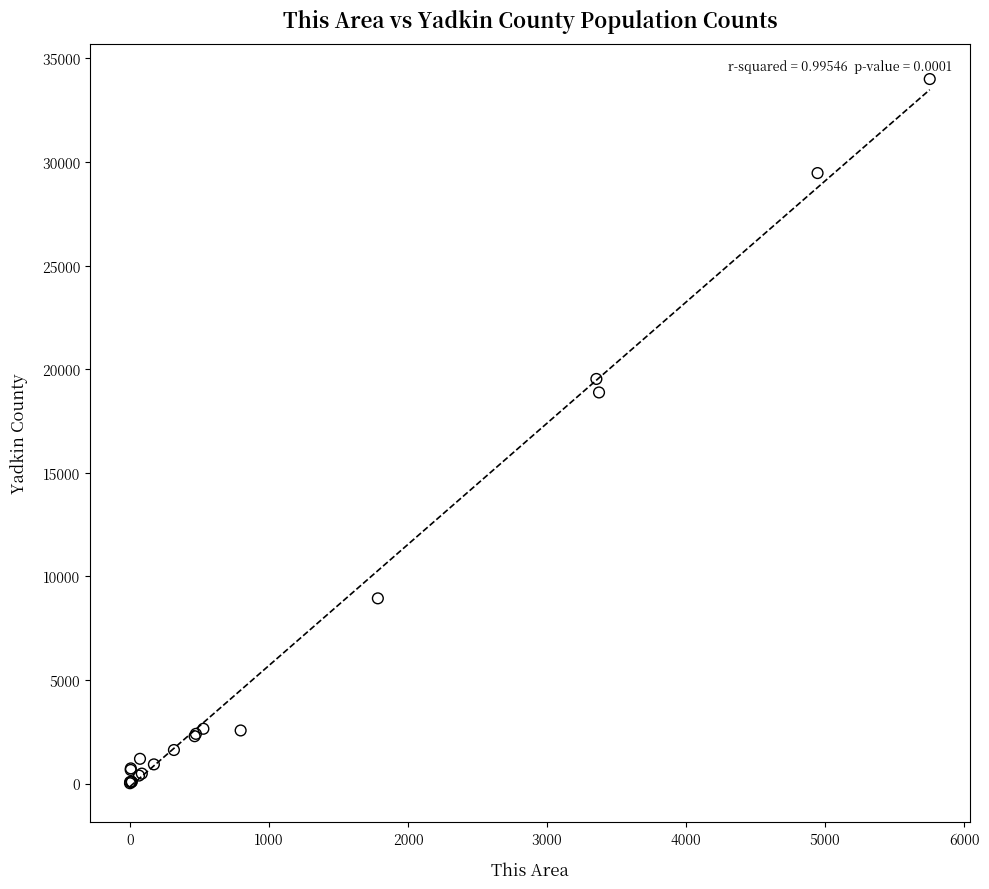

What Y value in the scatter plot is closest to 17009?

18877